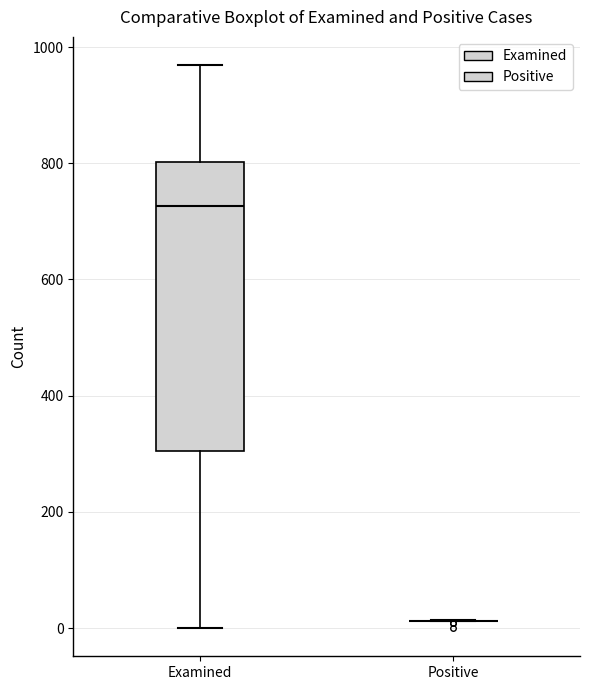

Comparing the boxes themselves (not the whiskers), which one is the tallest?

Examined